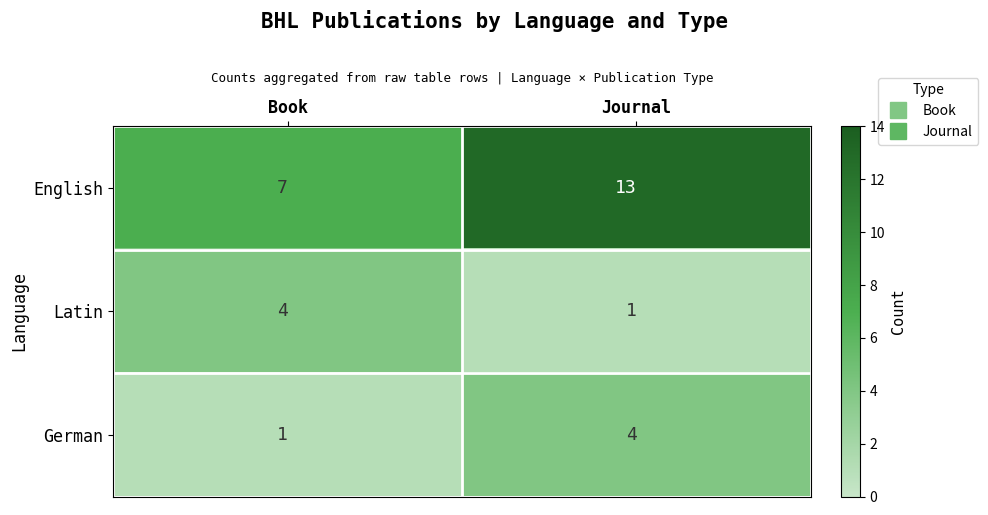

Which series has the largest total across all categories?

English